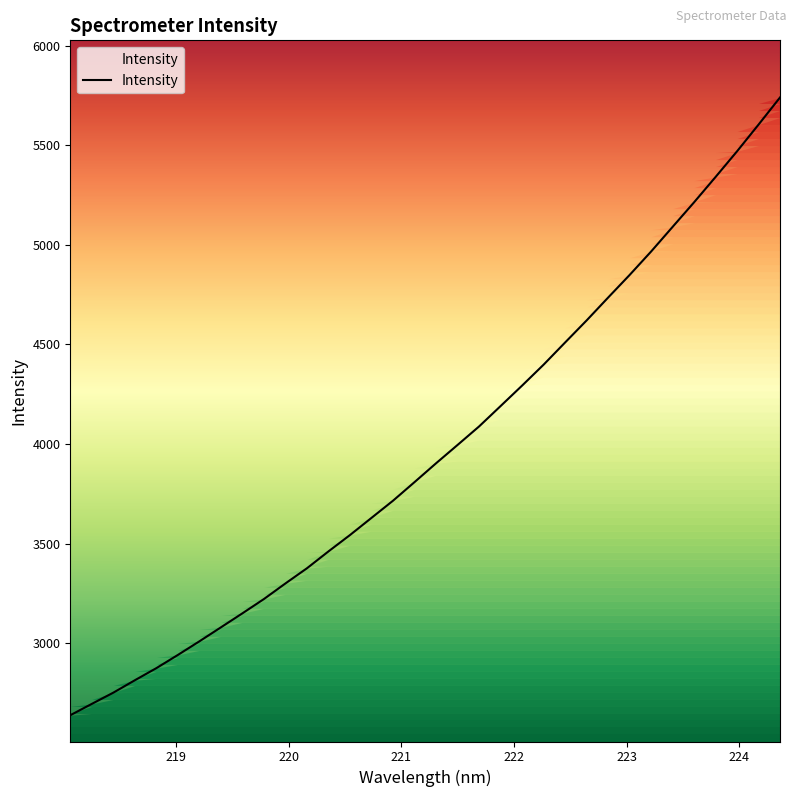

What is the greatest value displayed?

5739.6